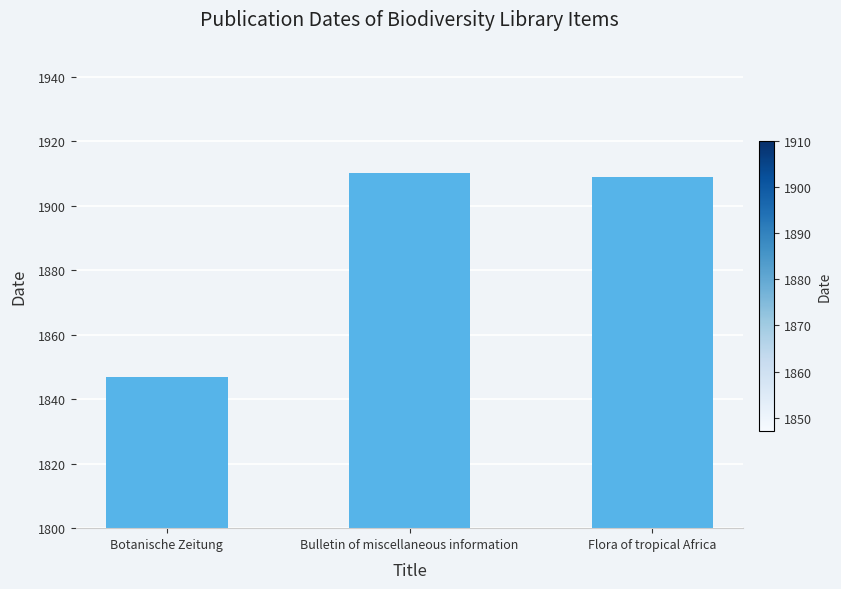

Which category has the lowest value across all series?

Botanische Zeitung